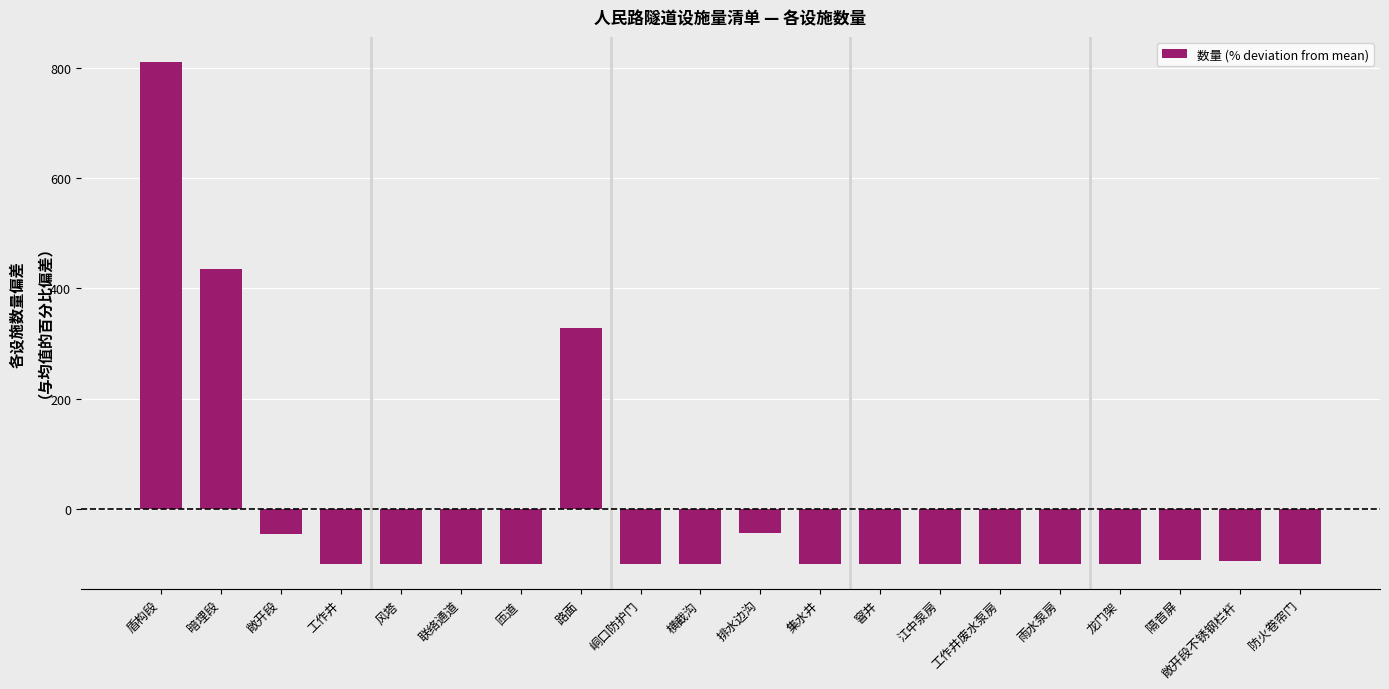

How many series are shown in this chart?

1